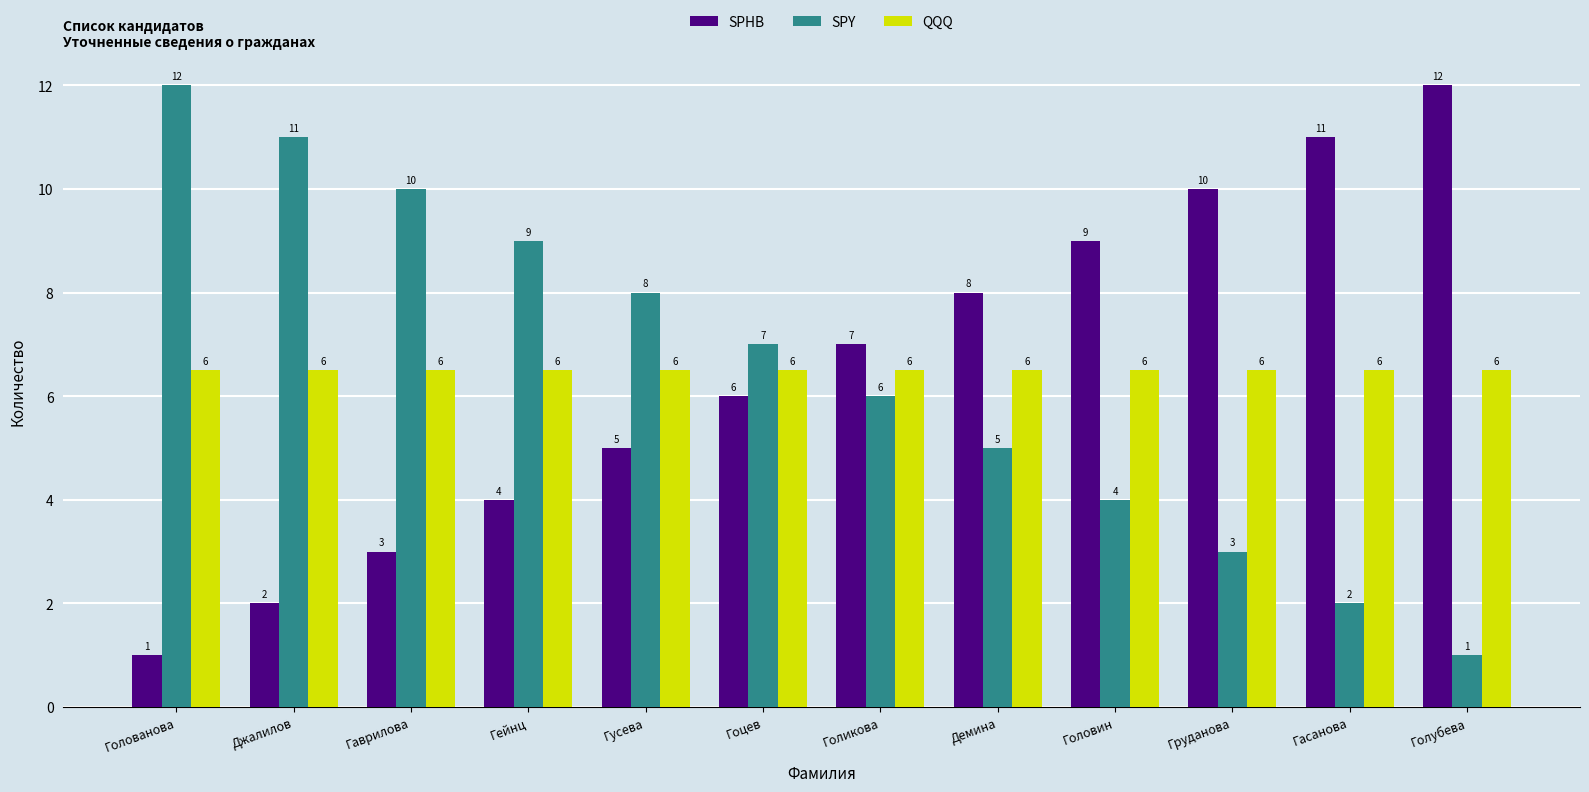

What is the label of the 7th bar from the right?

Гоцев